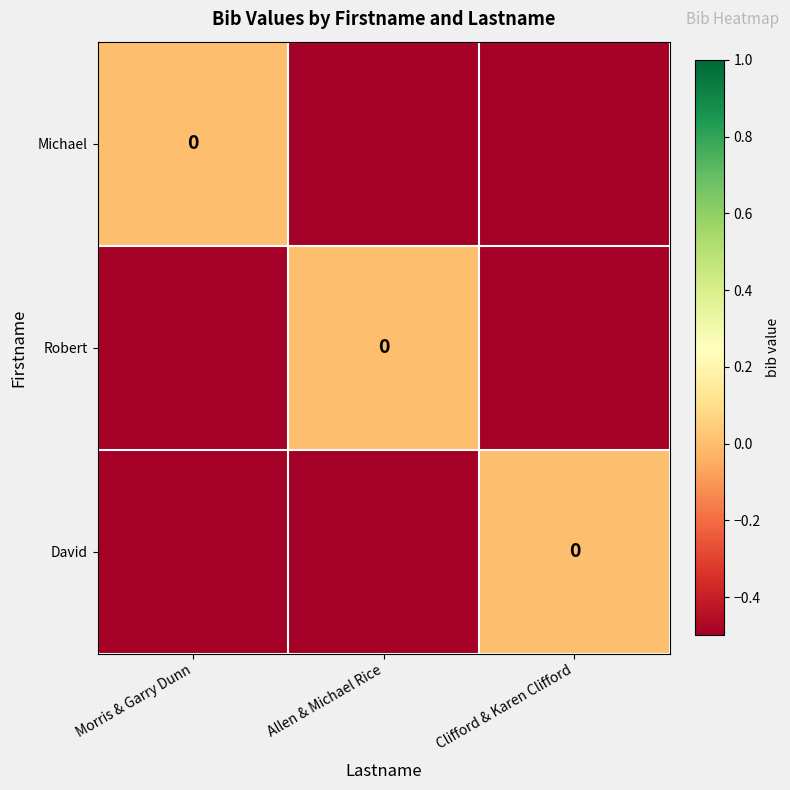

What is the approximate value of Robert at Clifford & Karen Clifford?

-0.5